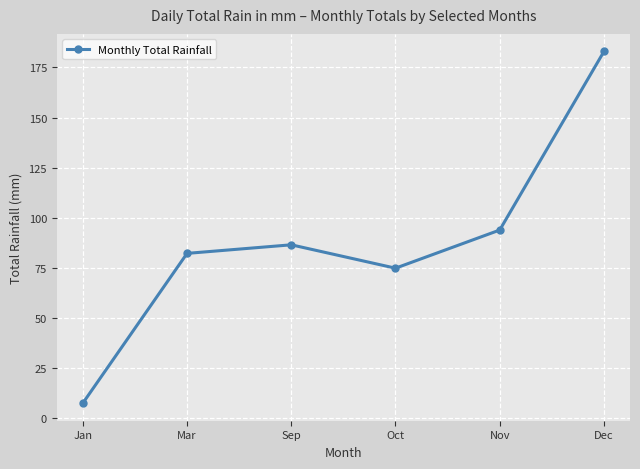

Which label corresponds to the largest value in the chart?

Dec